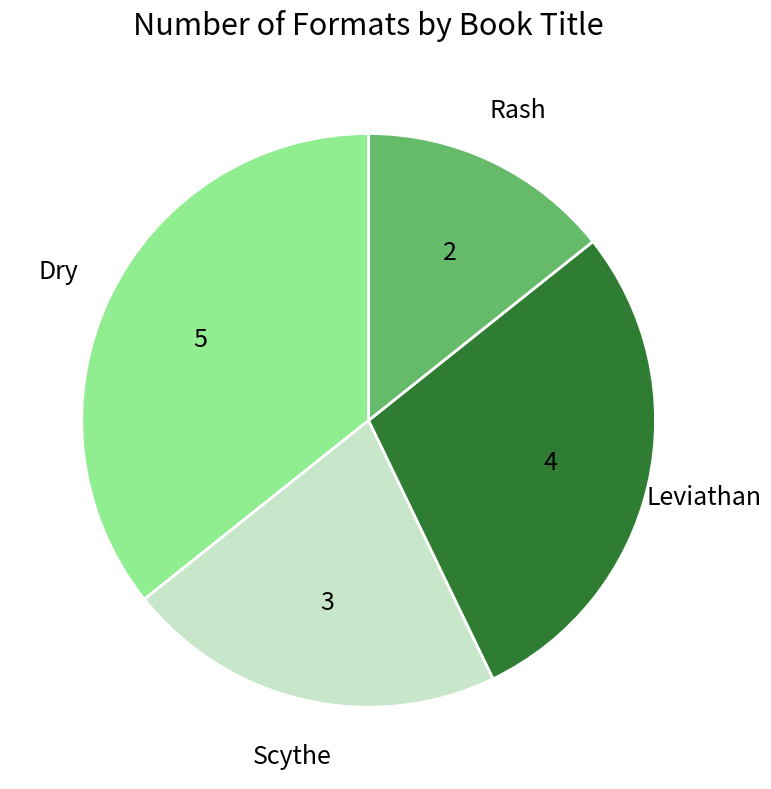

Is the sum of Rash and Scythe greater than half?

No